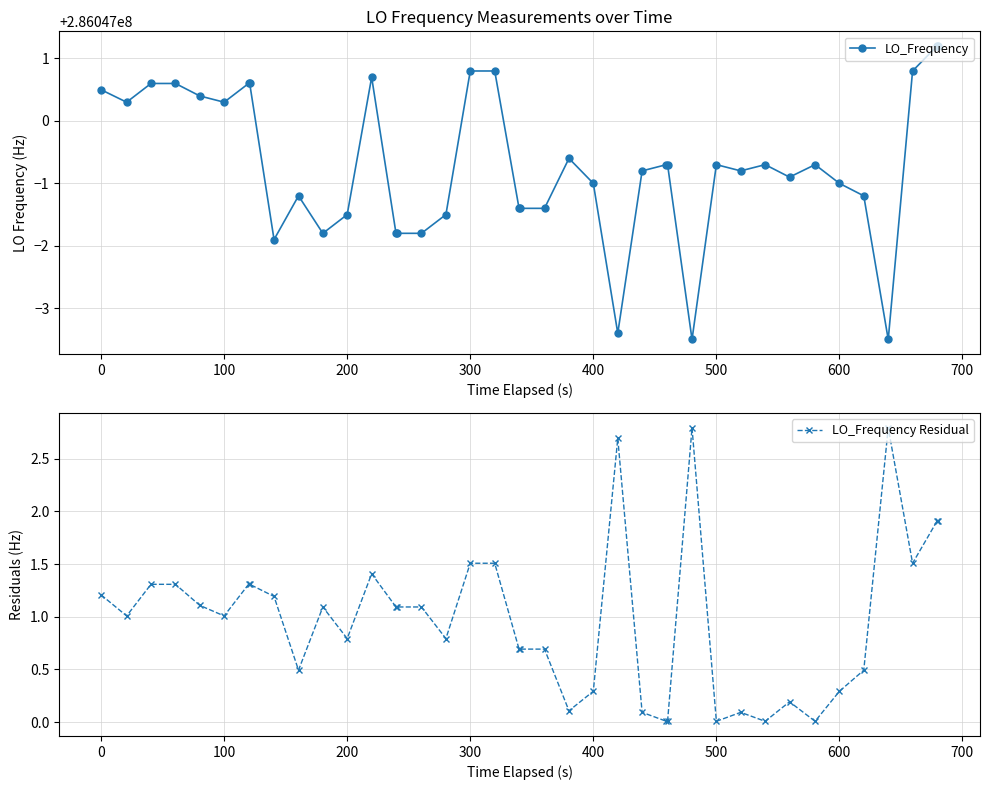

What are all the series names shown in the legend?

LO_Frequency, LO_Frequency Residual